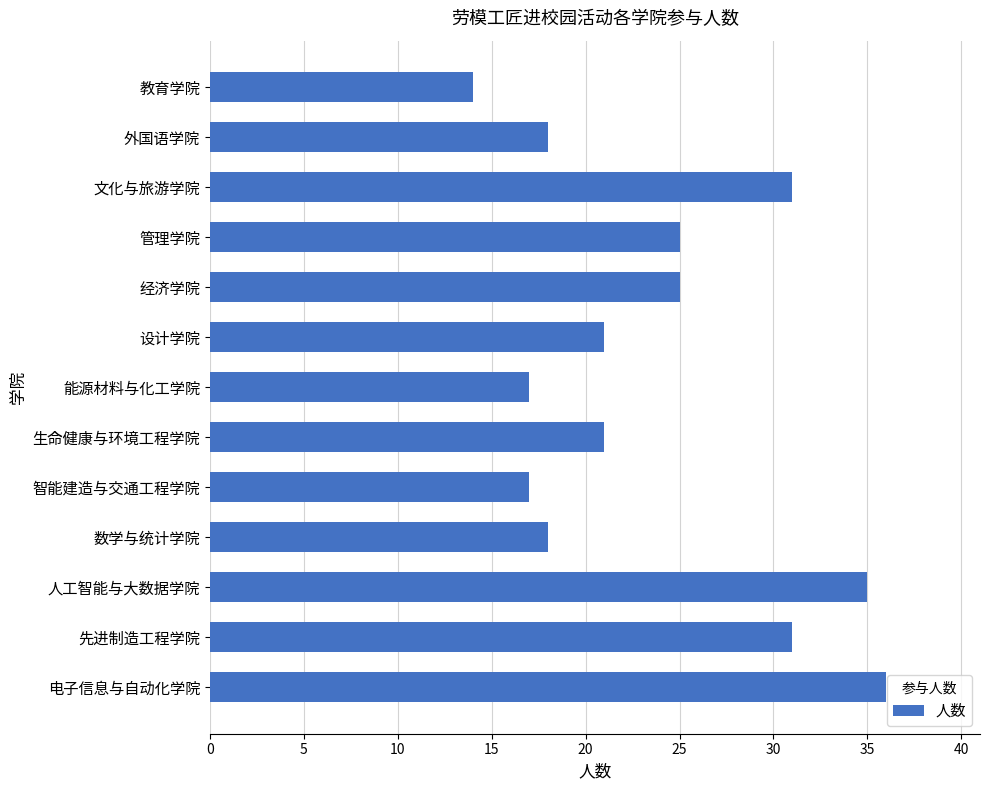

How many categories are shown in the chart?

13